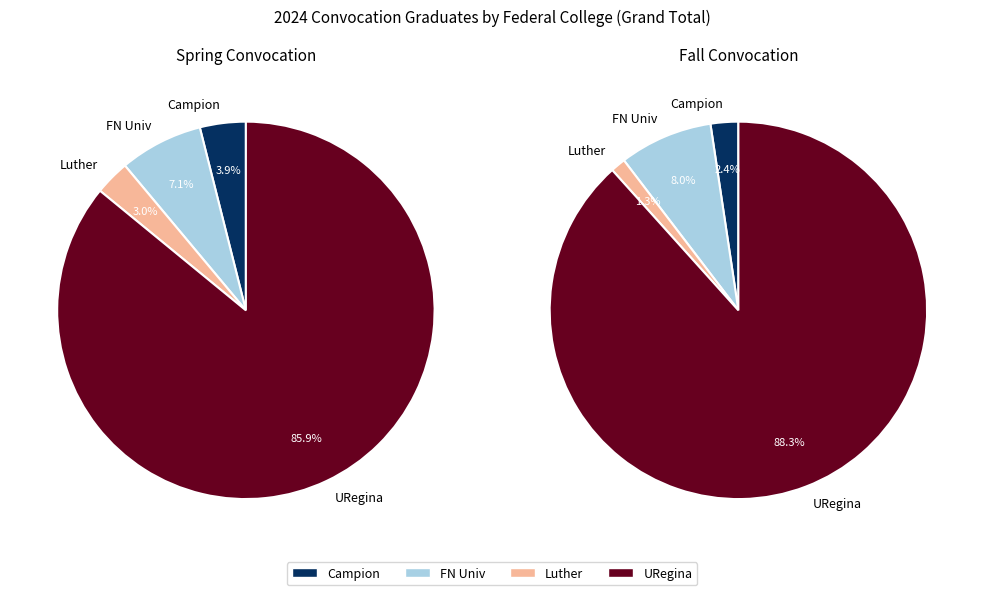

To the nearest percent, what percentage of the pie is Luther?

3%